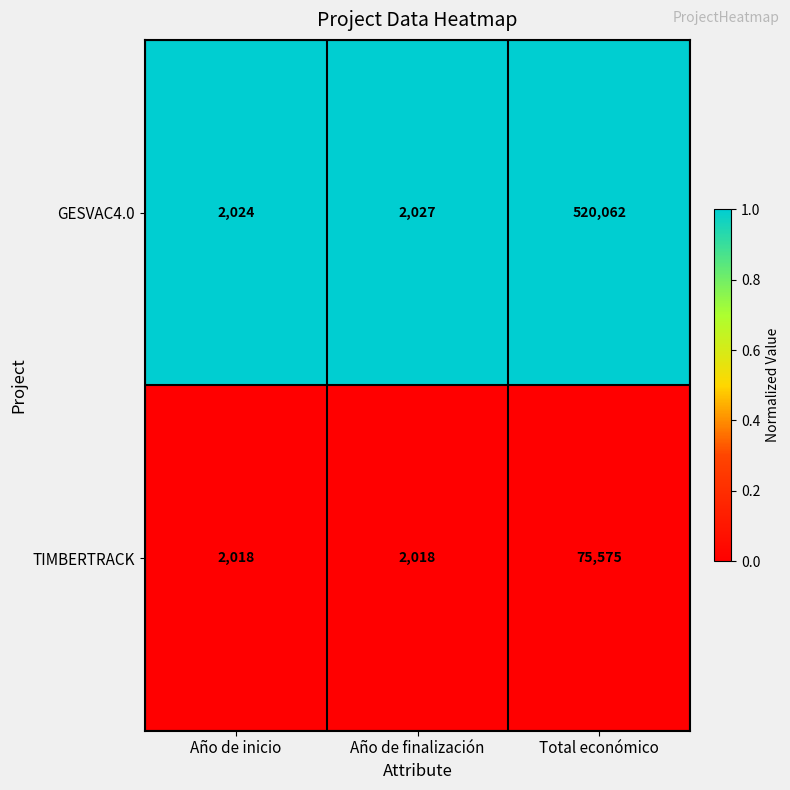

What is the total value across all series at Total económico?

595637